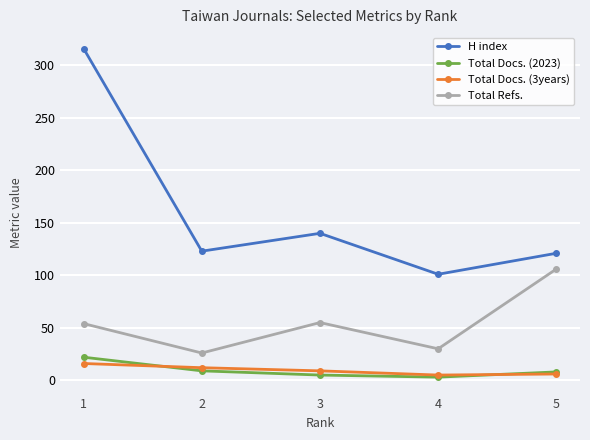

How many lines are shown in the chart?

4